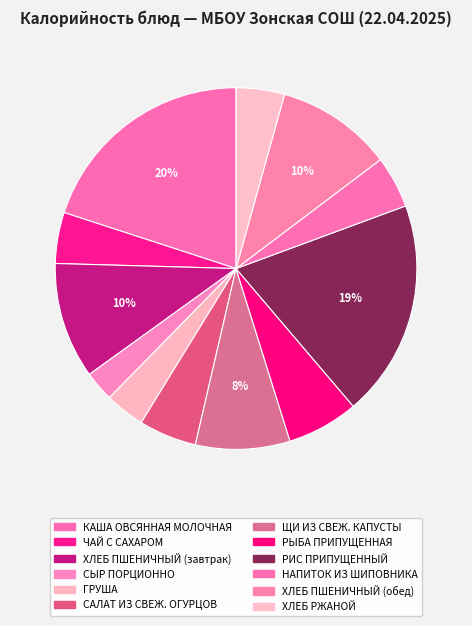

To the nearest percent, what is the difference between the largest and smallest slice percentages?

17%